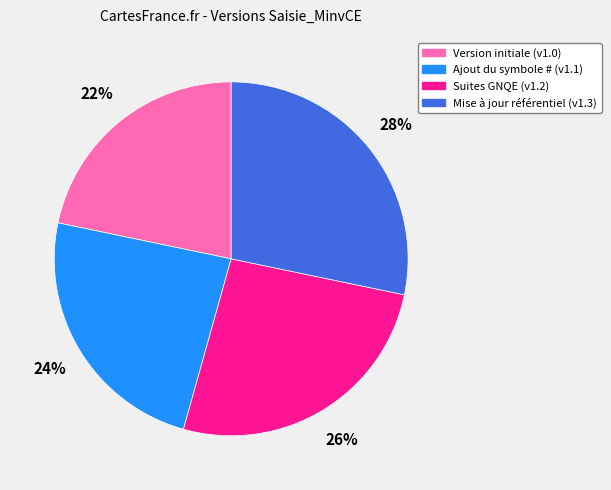

To the nearest percent, what is the combined percentage of Version initiale and Suites GNQE?

48%